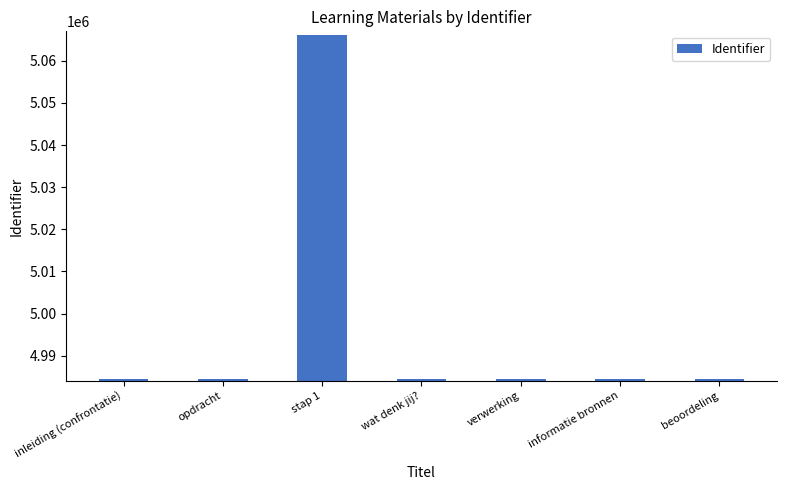

How many values are below 4984479?

3